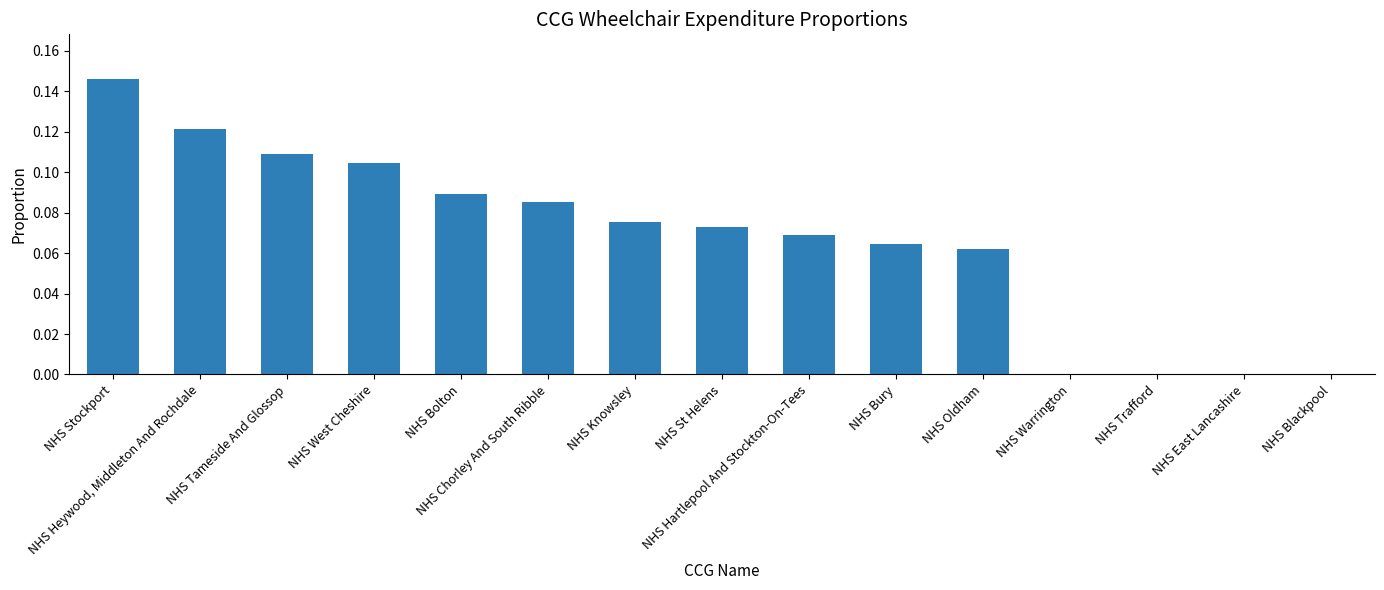

What is the sum of all values?

1.0